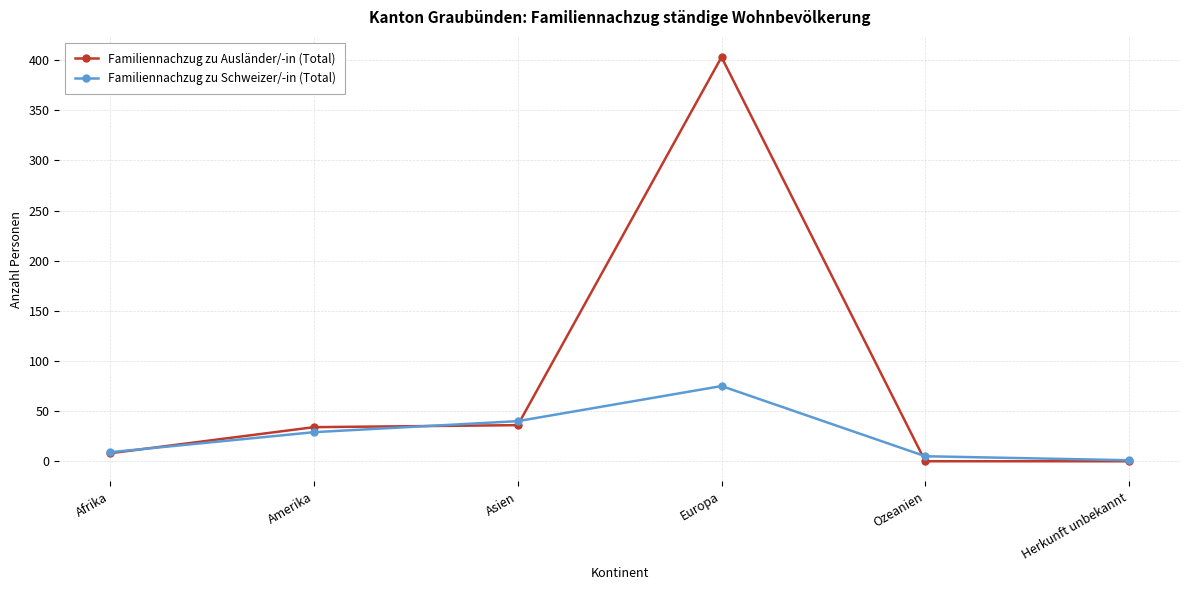

In Familiennachzug zu Schweizer/-in (Total), how many points are higher than both neighbors (excluding endpoints)?

1